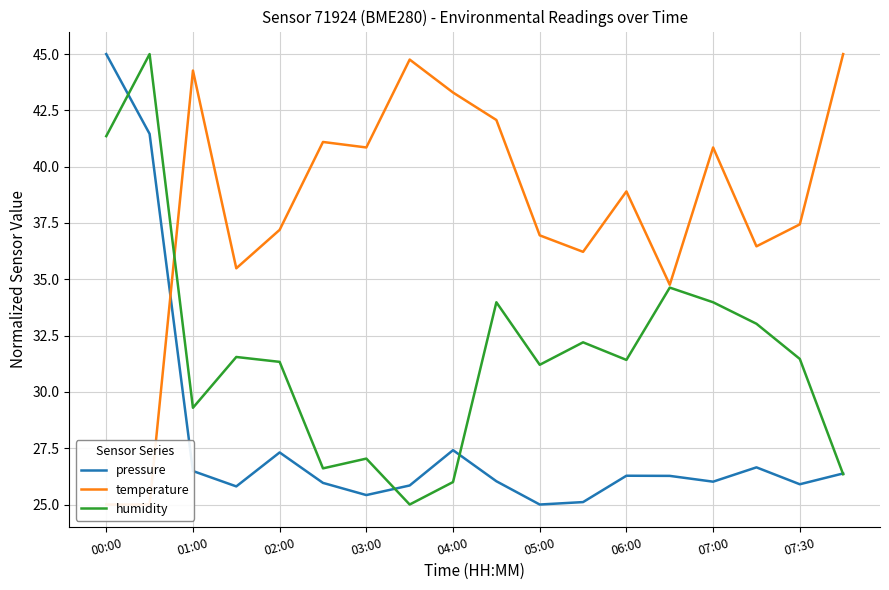

Is the value of pressure at 03:00 greater than the value of humidity at 00:00?

No